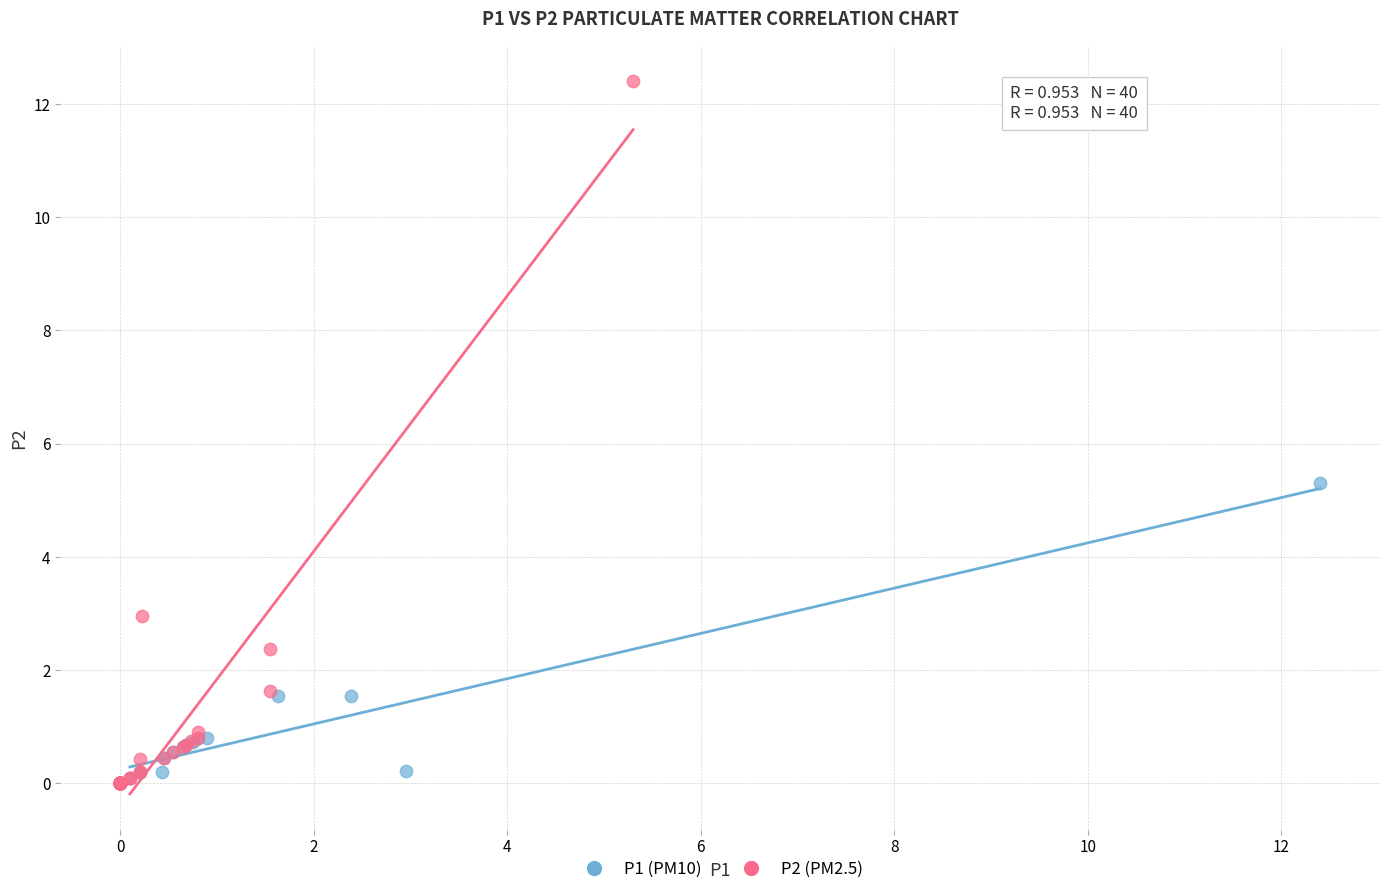

Which series contains the highest Y value?

P2 (PM2.5)